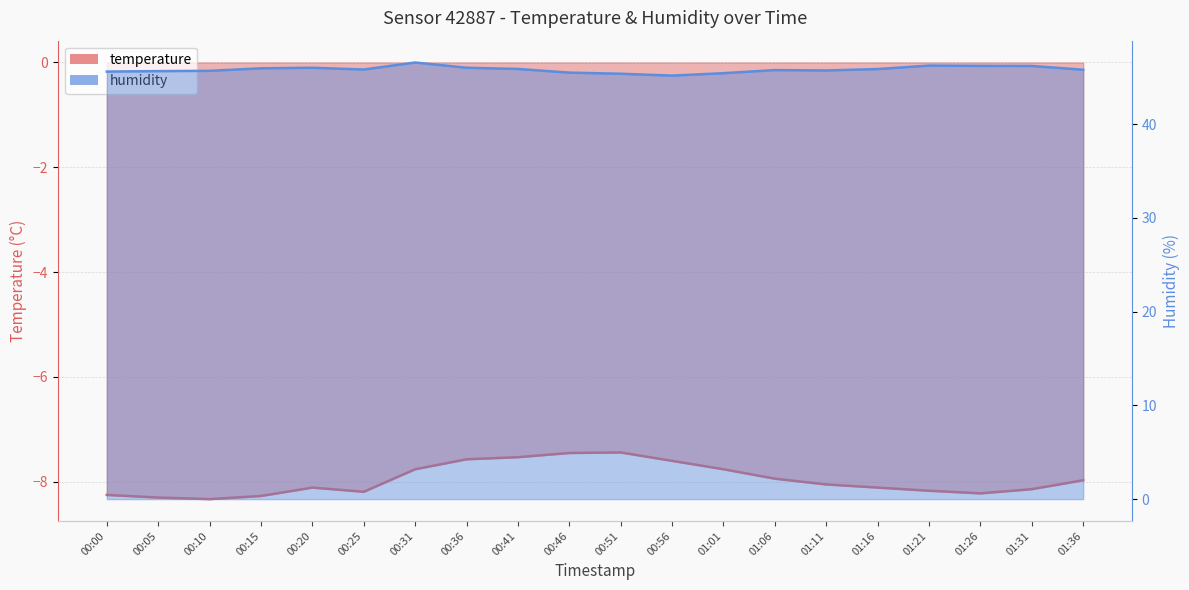

How many data points in temperature are above -8?

9